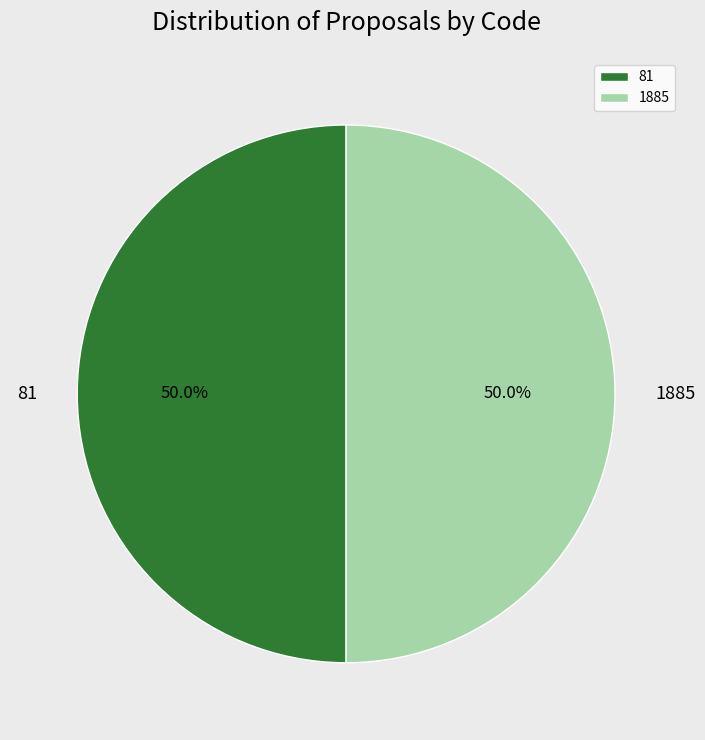

Approximately how many times larger is the value at 1885 compared to 81?

1.0